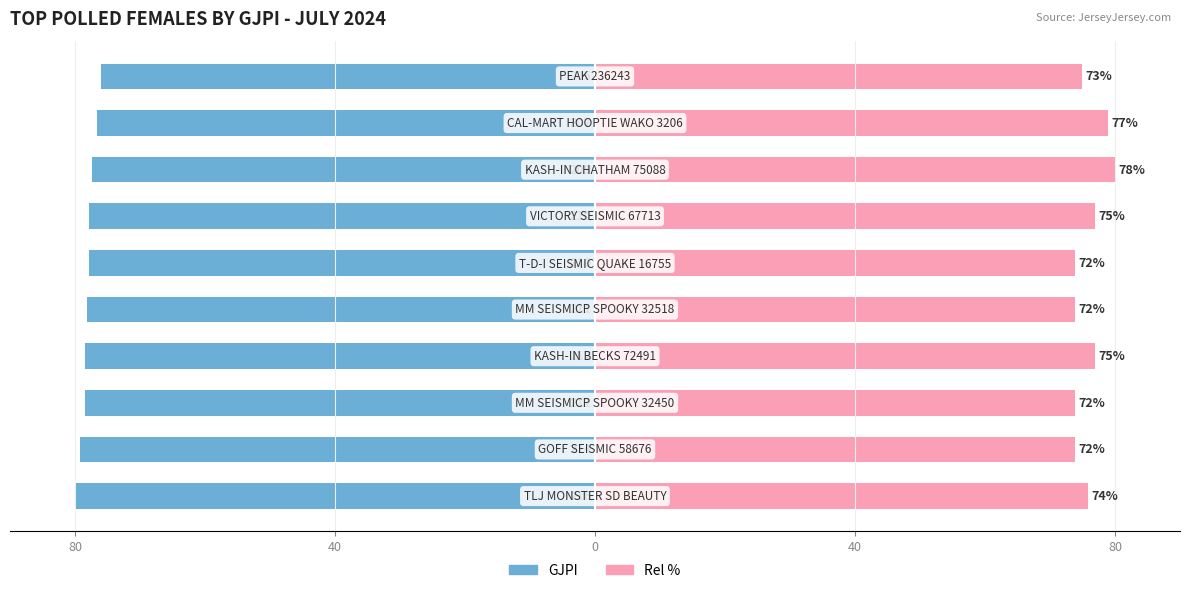

The value of GJPI at 80 is -78.1. True or false?

True